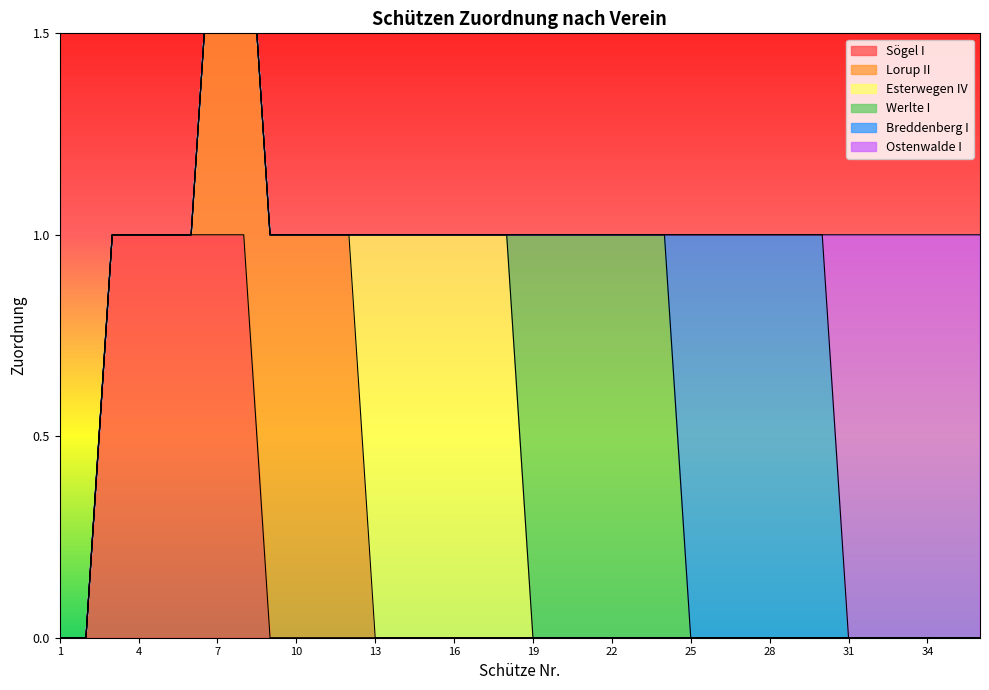

True or false: Werlte I has a value of 1 at 21.

True